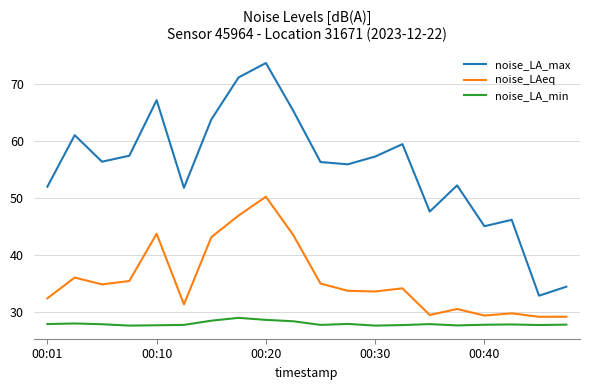

True or false: noise_LA_max and noise_LA_min cross at least once.

False